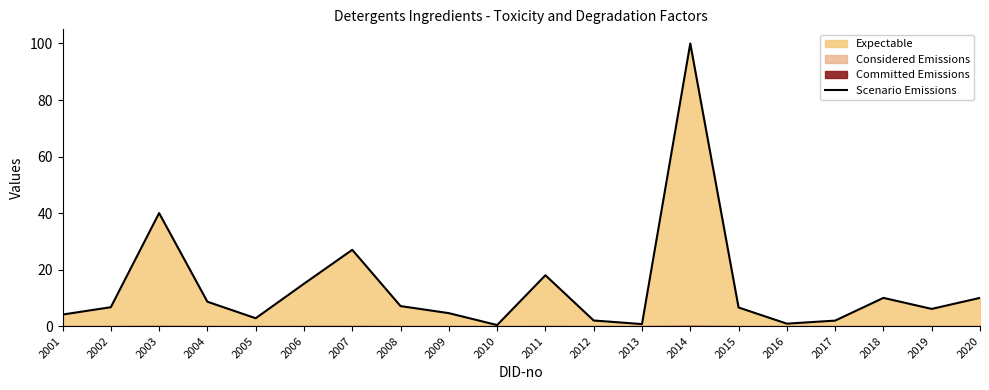

How many interior local valleys (lower than both neighbors) does the data have?

5